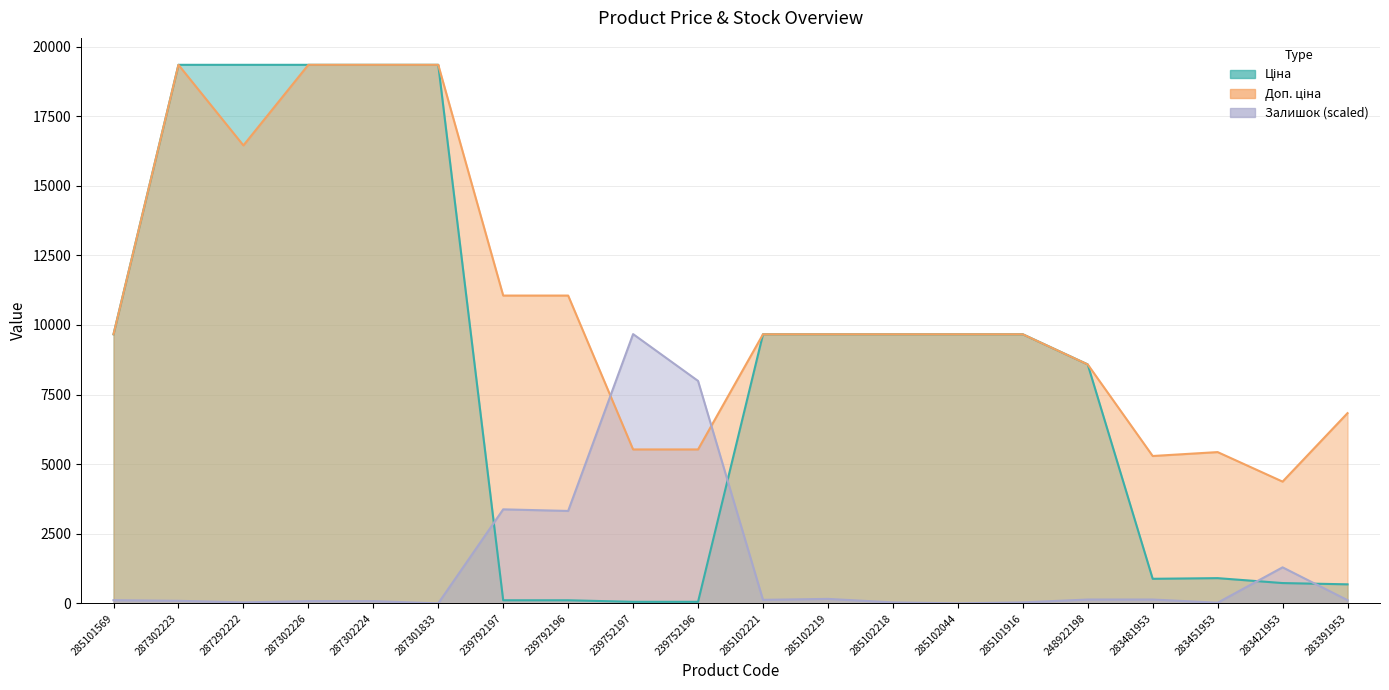

What is the sum of the Залишок values at 287302226 and 287292222?

114.5